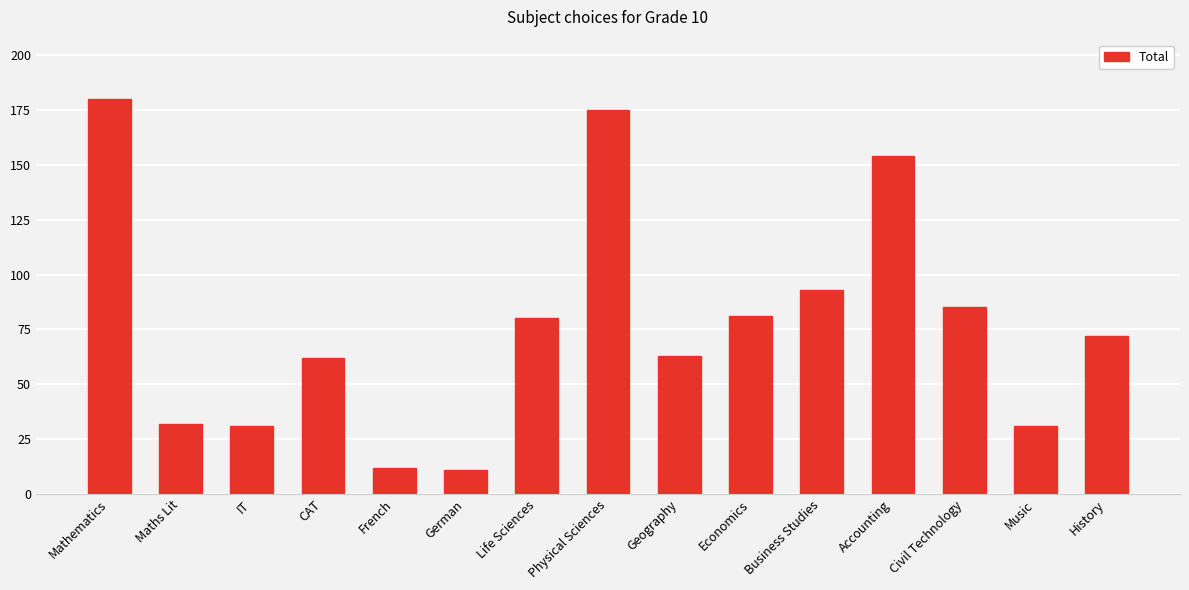

What is the change in value from Civil Technology to Music?

-54